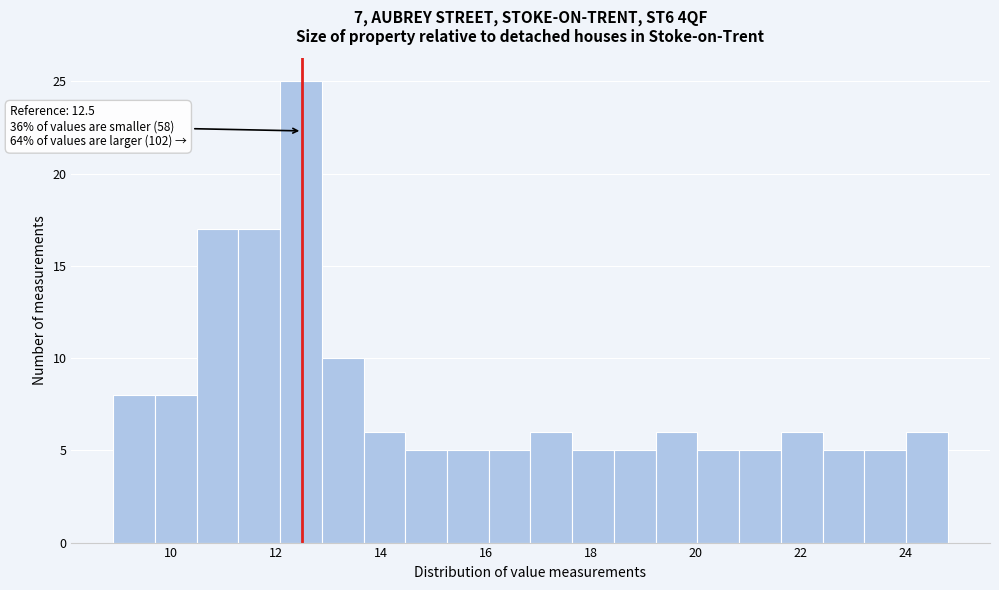

Read against the x-axis, roughly where is the centre of the tallest bar?

12.4